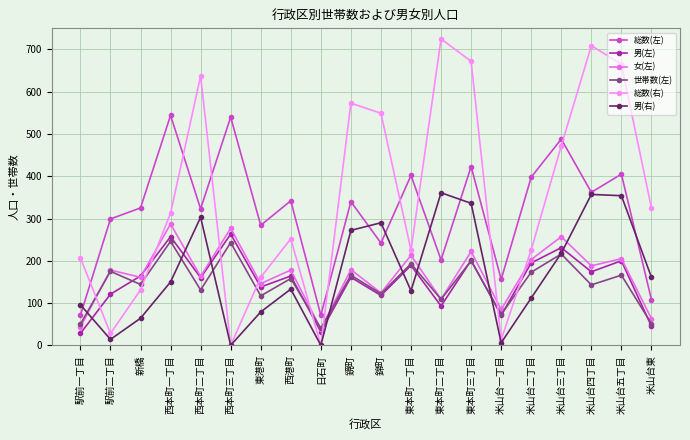

How many data points in 男(右) are less than 150?

10